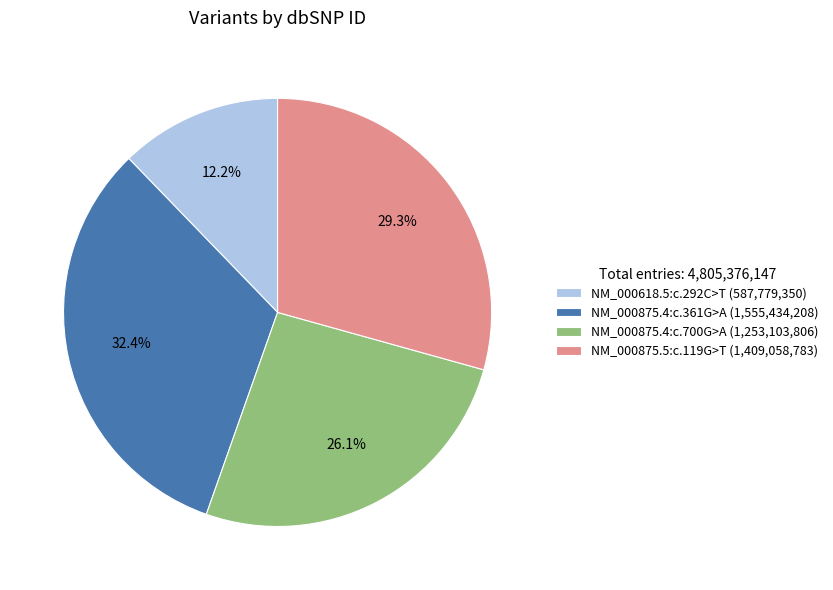

Does NM_000875.5:c.119G>T account for over 50% of the chart?

No